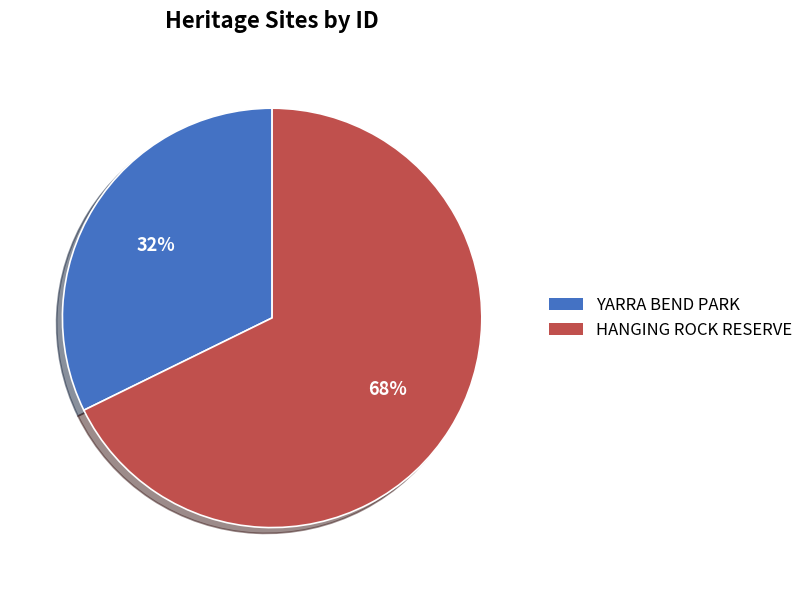

Is the sum of HANGING ROCK RESERVE and YARRA BEND PARK greater than half?

Yes